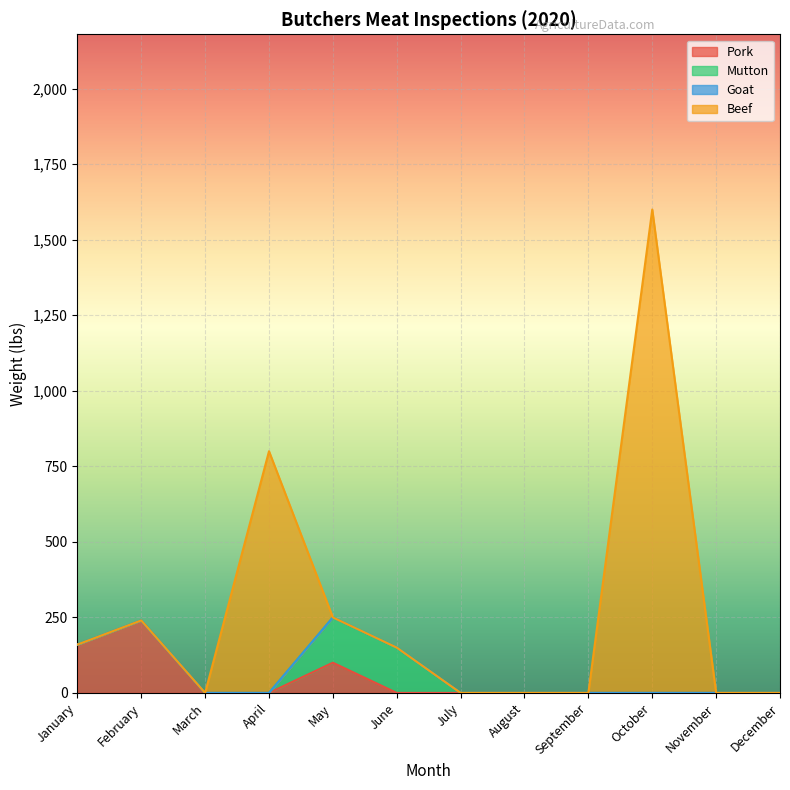

Reading left to right, list all the values displayed in this chart.

Pork: 160	240	0	0	100	0	0	0	0	0	0	0
Mutton: 0	0	0	0	150	150	0	0	0	0	0	0
Goat: 0	0	0	0	0	0	0	0	0	0	0	0
Beef: 0	0	0	800	0	0	0	0	0	1600	0	0